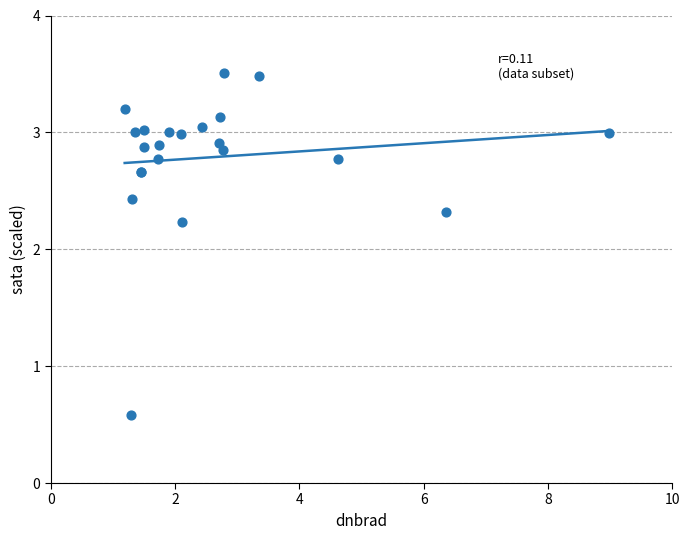

What Y value in the scatter plot is closest to 2?

2.2